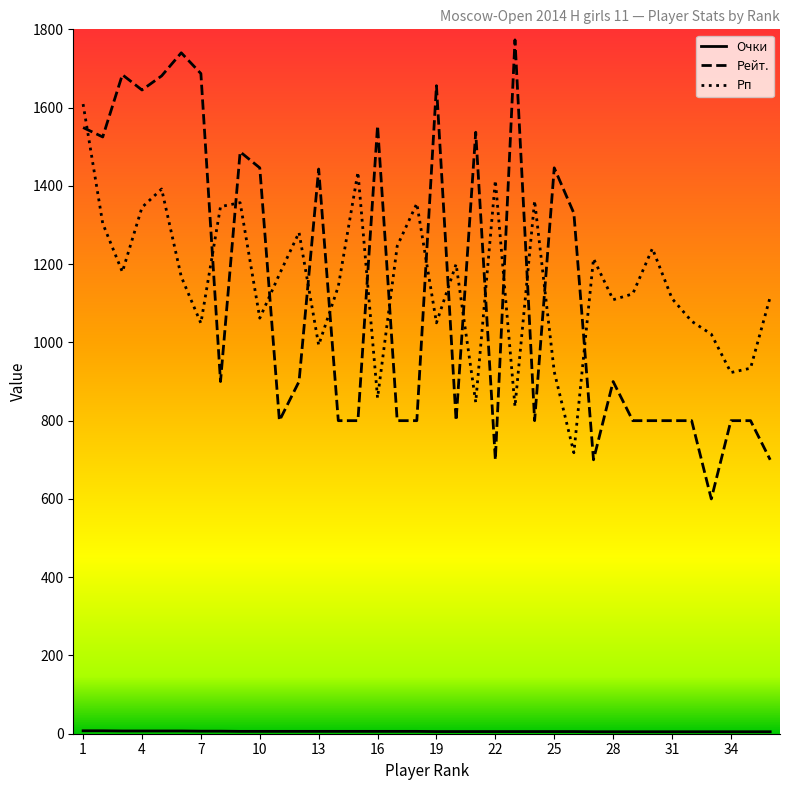

What is the difference between the maximum and minimum values in the Рп series?

891.0